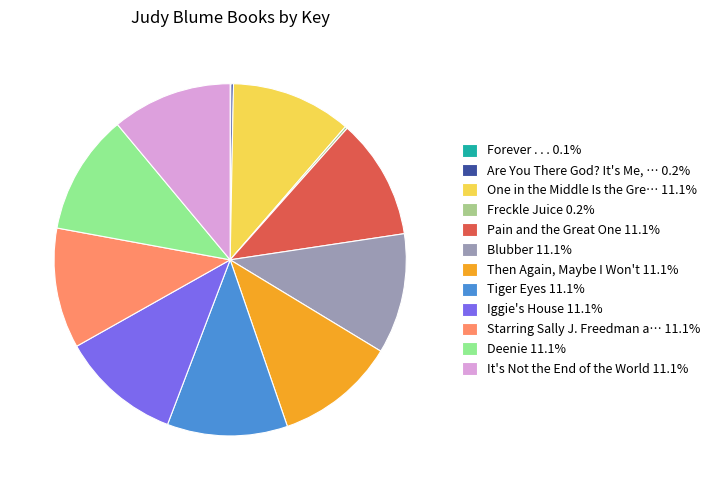

Does any single category account for the majority?

No